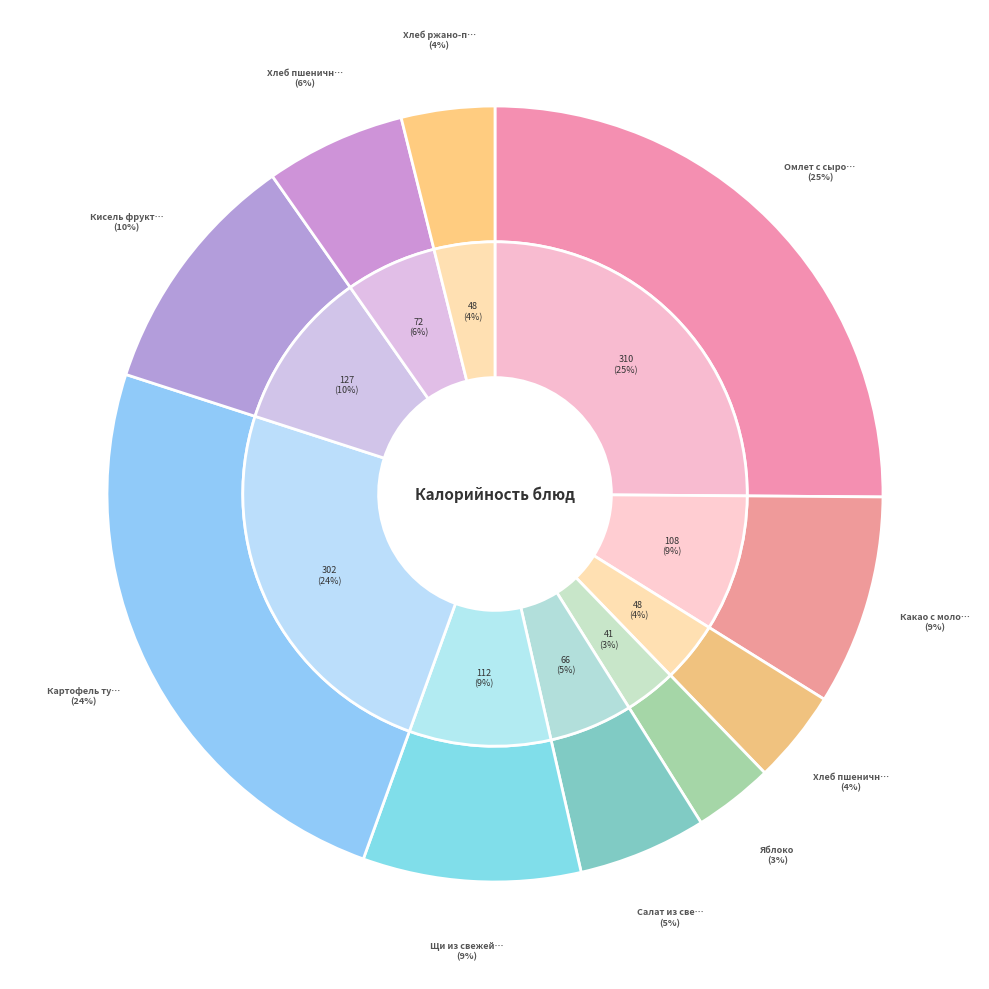

The Щи из свежей капусты slice represents 19% of the pie. True or false?

False